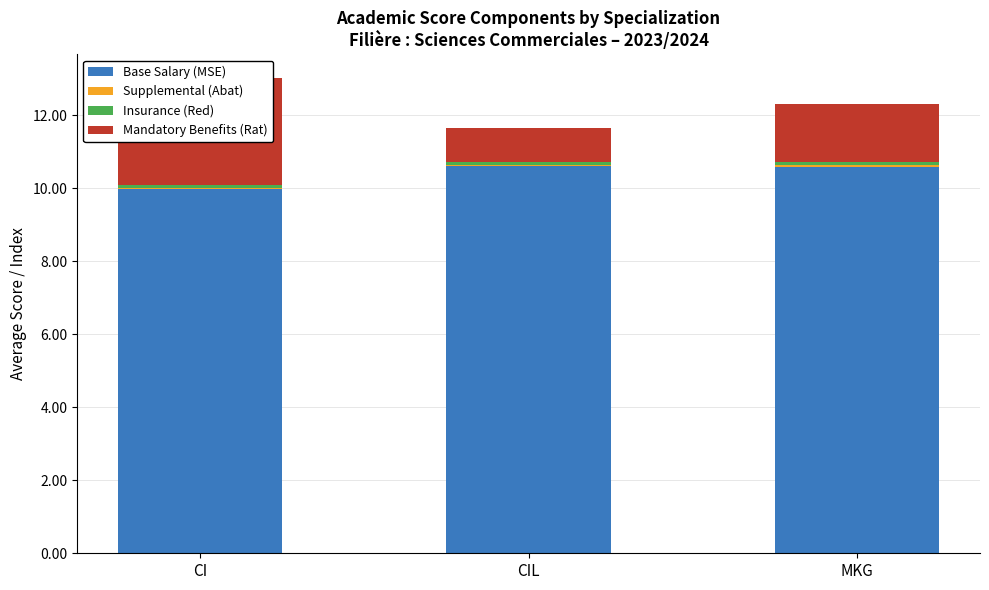

Reading left to right, transcribe all the data shown in this chart.

Base Salary (MSE): CI=10.0	CIL=10.6	MKG=10.6
Supplemental (Abat): CI=0.0	CIL=0.0	MKG=0.0
Insurance (Red): CI=0.1	CIL=0.1	MKG=0.1
Mandatory Benefits (Rat): CI=2.9	CIL=0.9	MKG=1.6